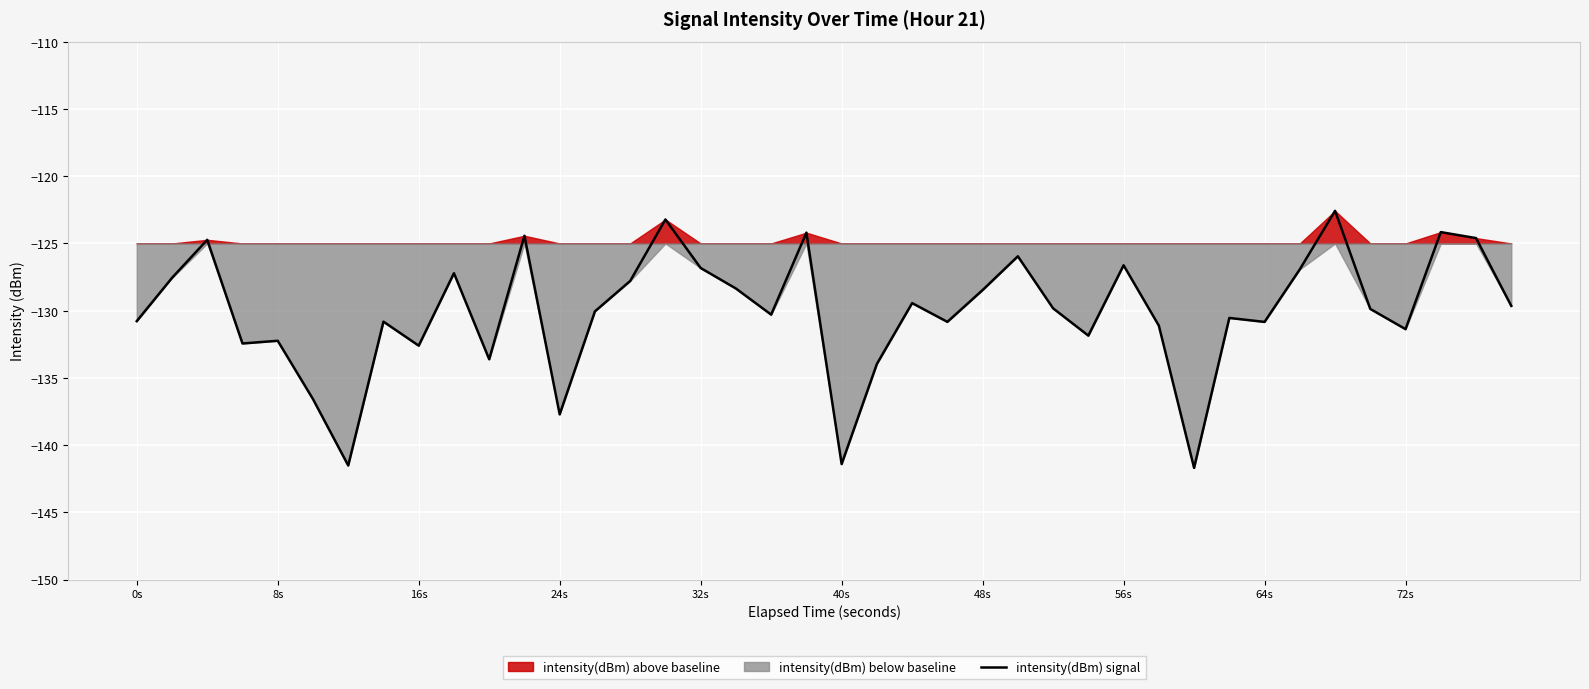

True or false: intensity(dBm) signal has a value of -128.5 at 48s.

True